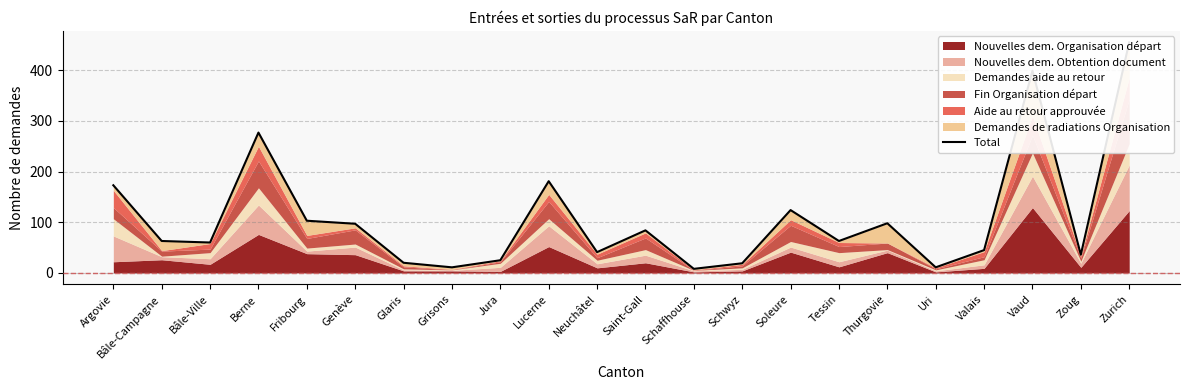

Rank the categories by value from lowest to highest.

Schaffhouse, Grisons, Uri, Schwyz, Glaris, Jura, Zoug, Neuchâtel, Valais, Bâle-Ville, Bâle-Campagne, Tessin, Saint-Gall, Genève, Thurgovie, Fribourg, Soleure, Argovie, Lucerne, Berne, Vaud, Zurich